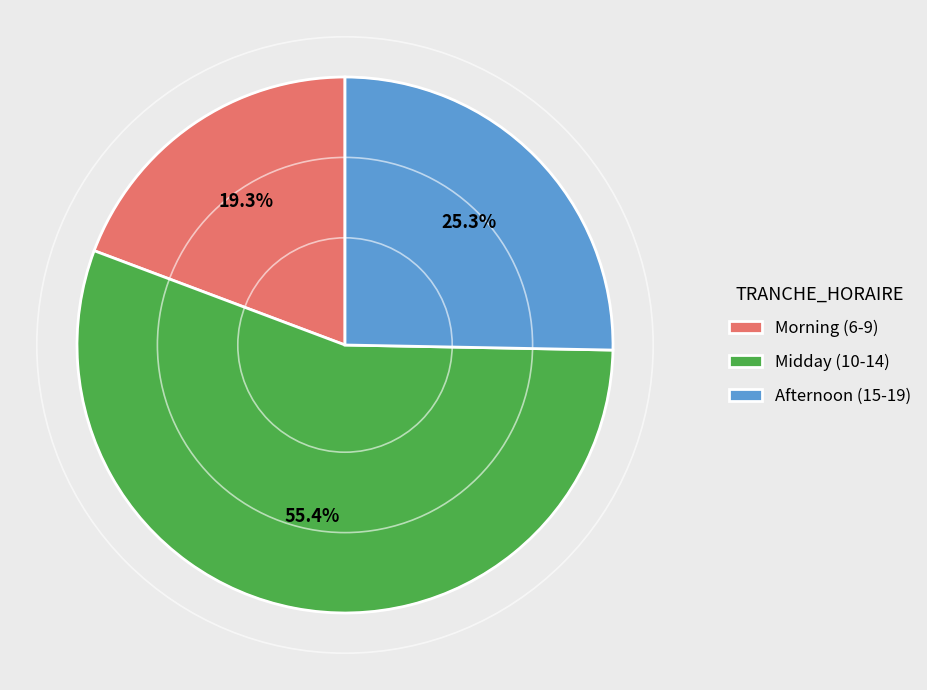

Does any single category account for the majority?

Yes